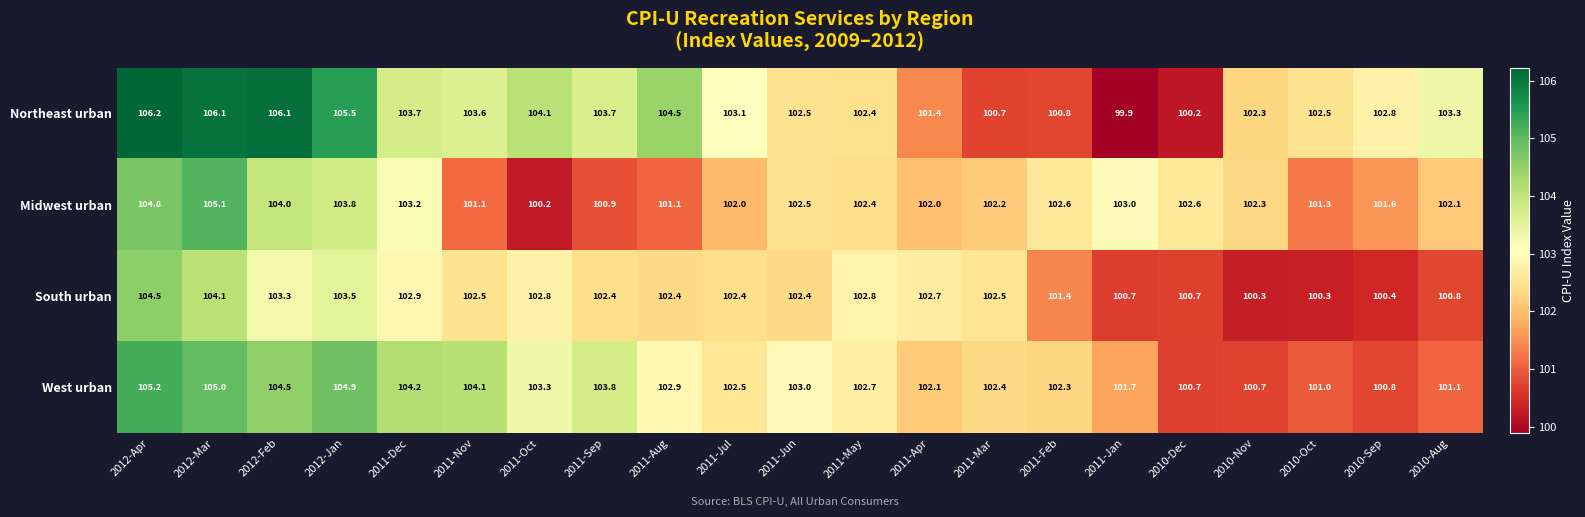

Which series has the largest total across all categories?

Northeast urban